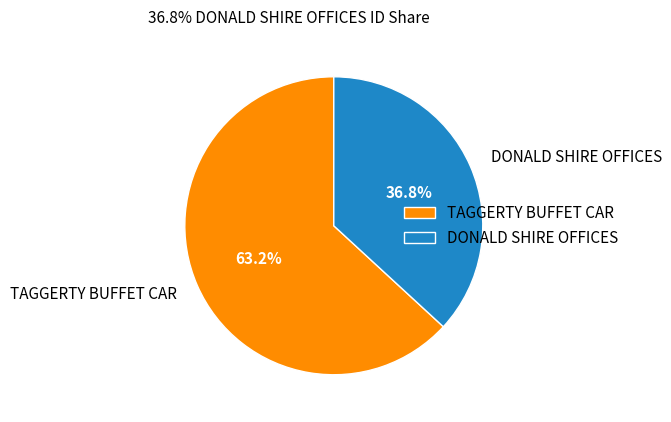

To the nearest percent, what is the difference between the largest and smallest slice percentages?

26%